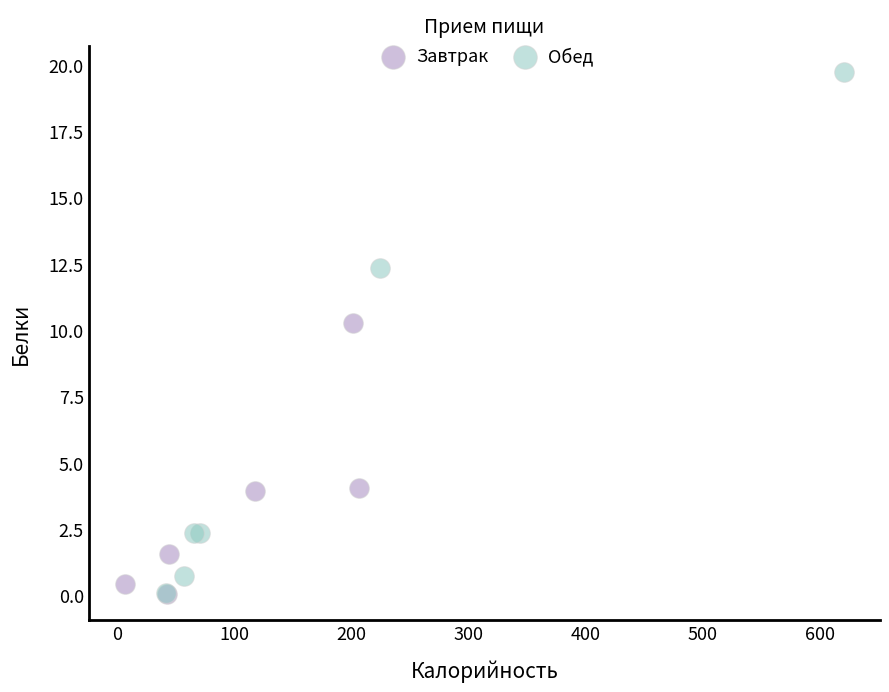

Which series reaches the maximum Y coordinate?

Обед